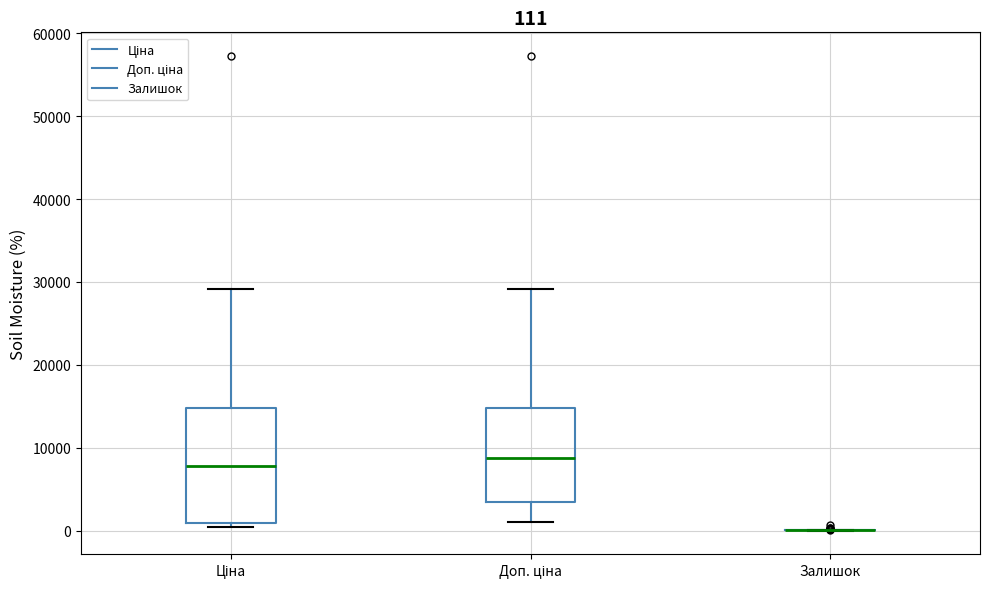

Which box is the tallest, from its lower edge to its upper edge?

Ціна